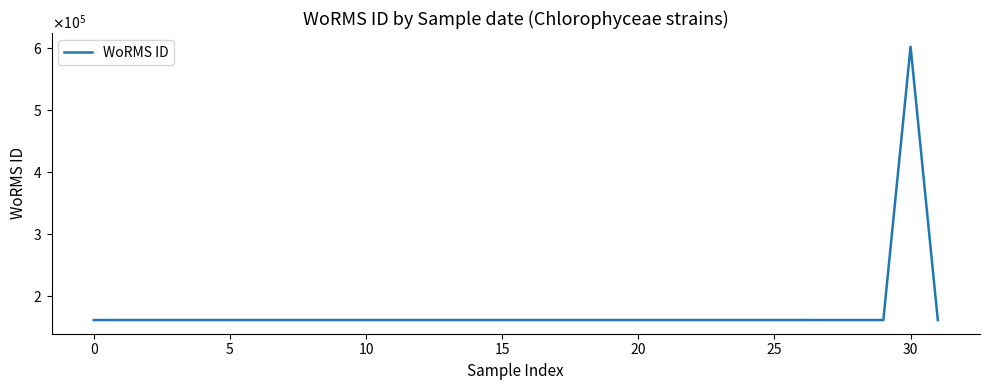

Does the chart have visible grid lines?

No